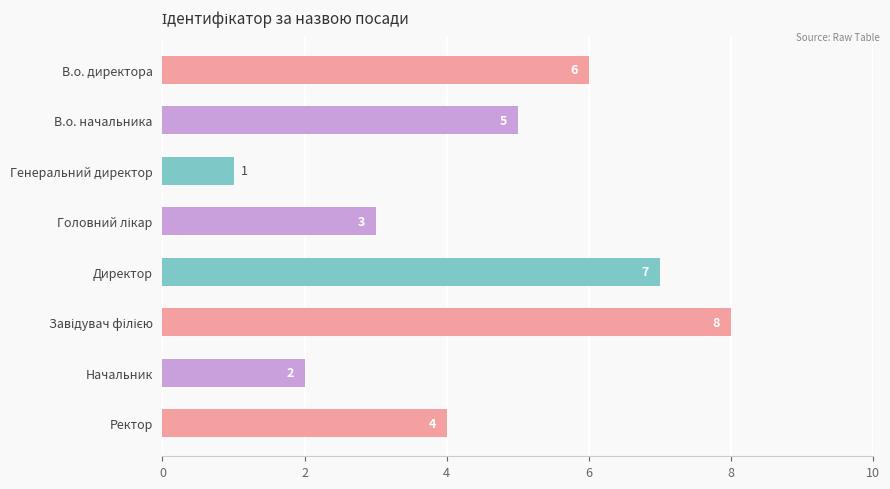

Which category has the lowest value across all series?

Генеральний директор